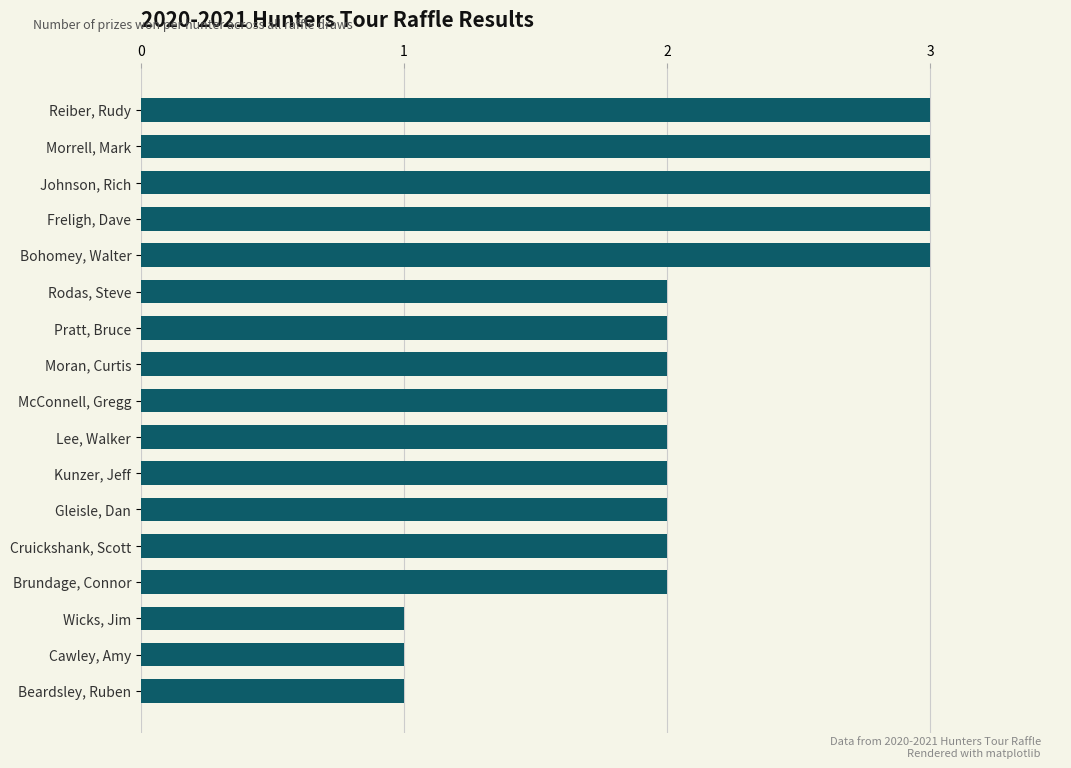

Are the bars grouped side by side (vs. stacked)?

No